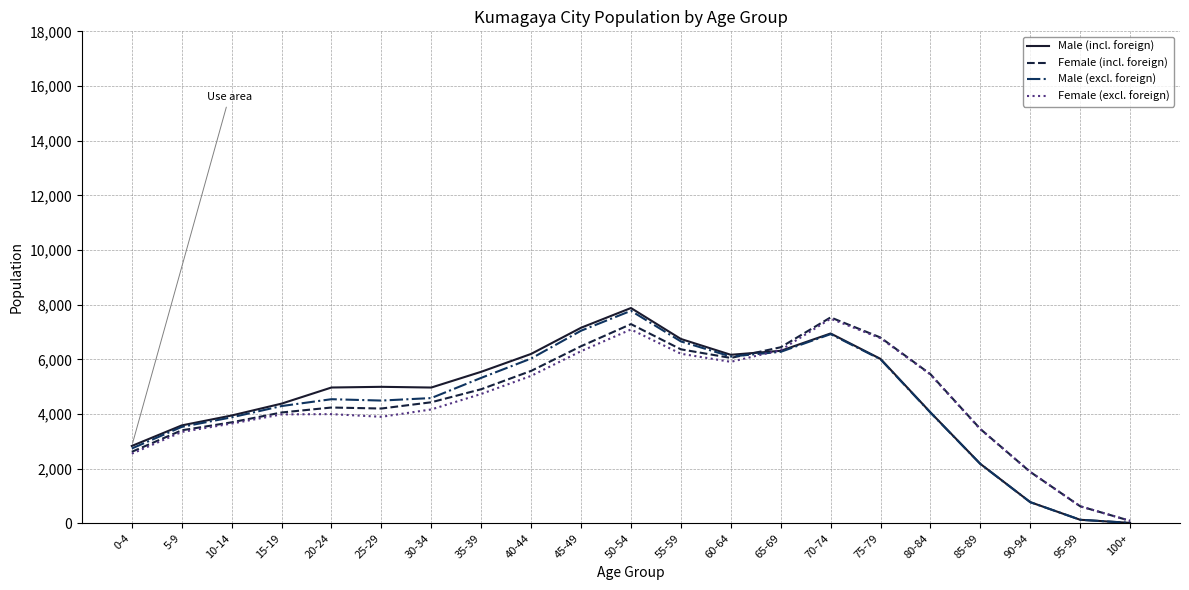

What is the difference between the highest and lowest values at 55-59?

541